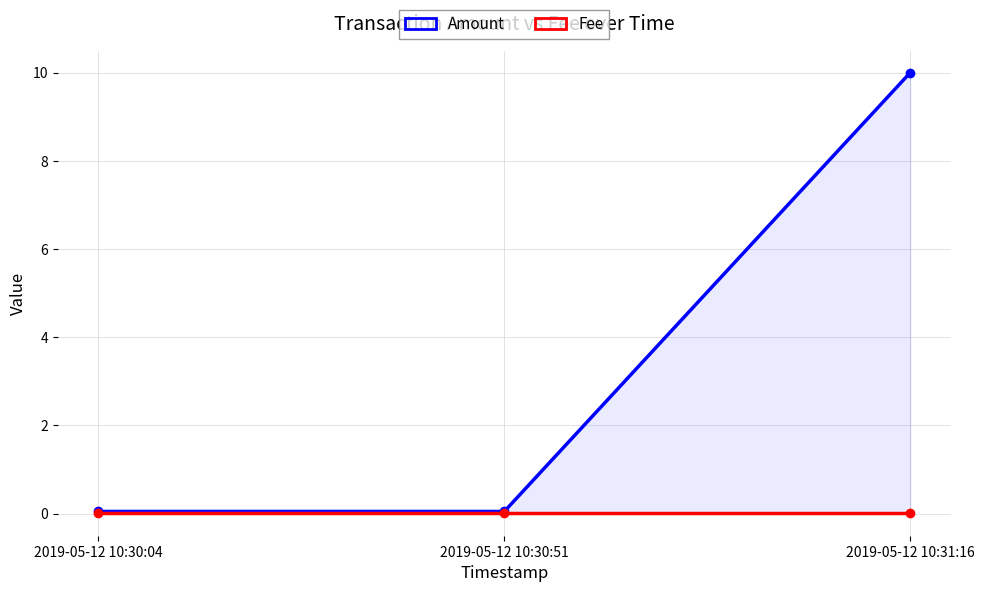

Is it true that Fee equals 0.0 at 2019-05-12 10:30:04?

True